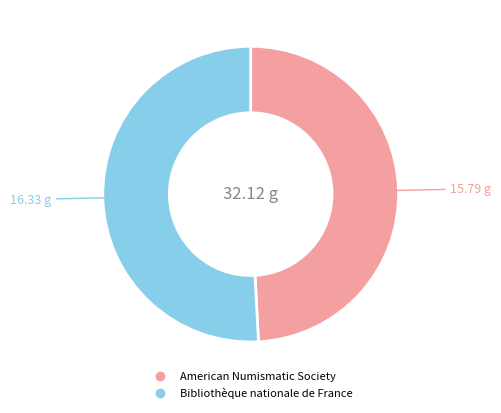

Count the number of slices in the pie.

2